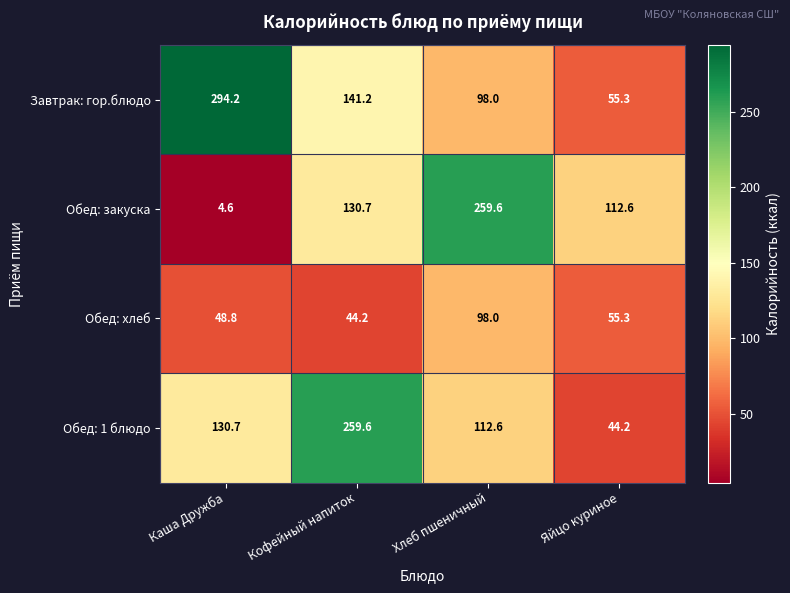

Is it true that Обед: закуска equals 259.6 at Хлеб пшеничный?

True